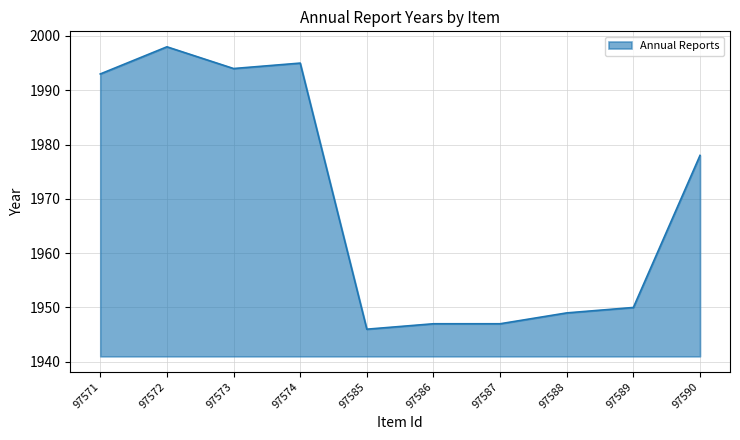

The chart shows a value of 1998 at 97572. True or false?

True